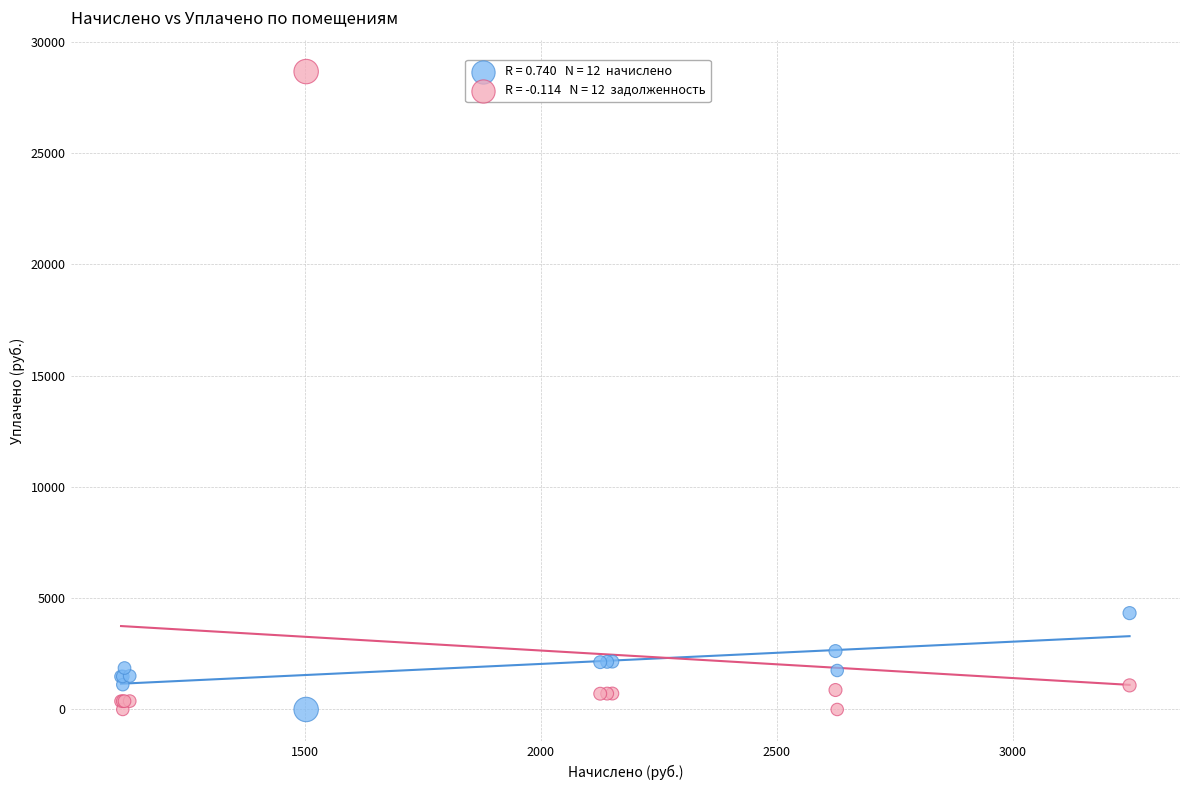

Across all series, what Y value is closest to 14335?

4330.8